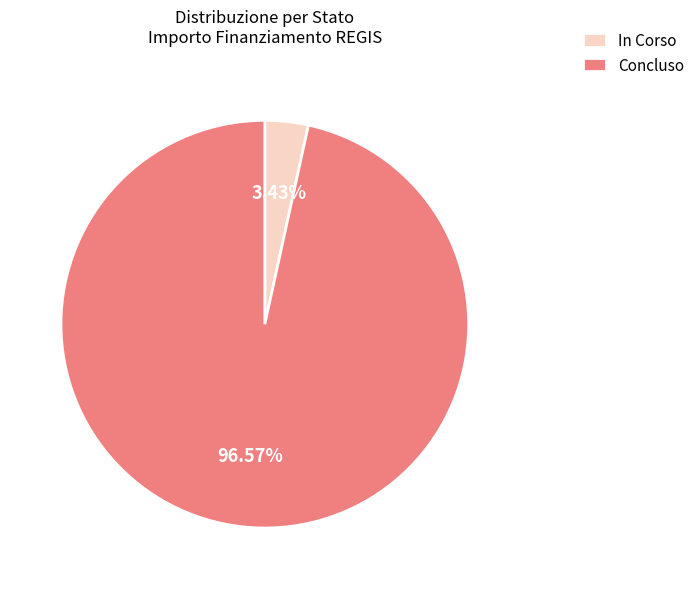

What is the ratio of the value at In Corso to the value at Concluso?

0.0